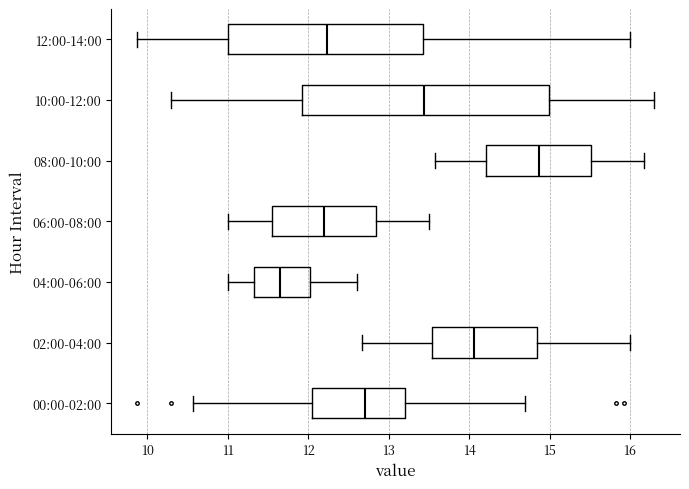

Which box has the furthest to the left median line?

04:00-06:00